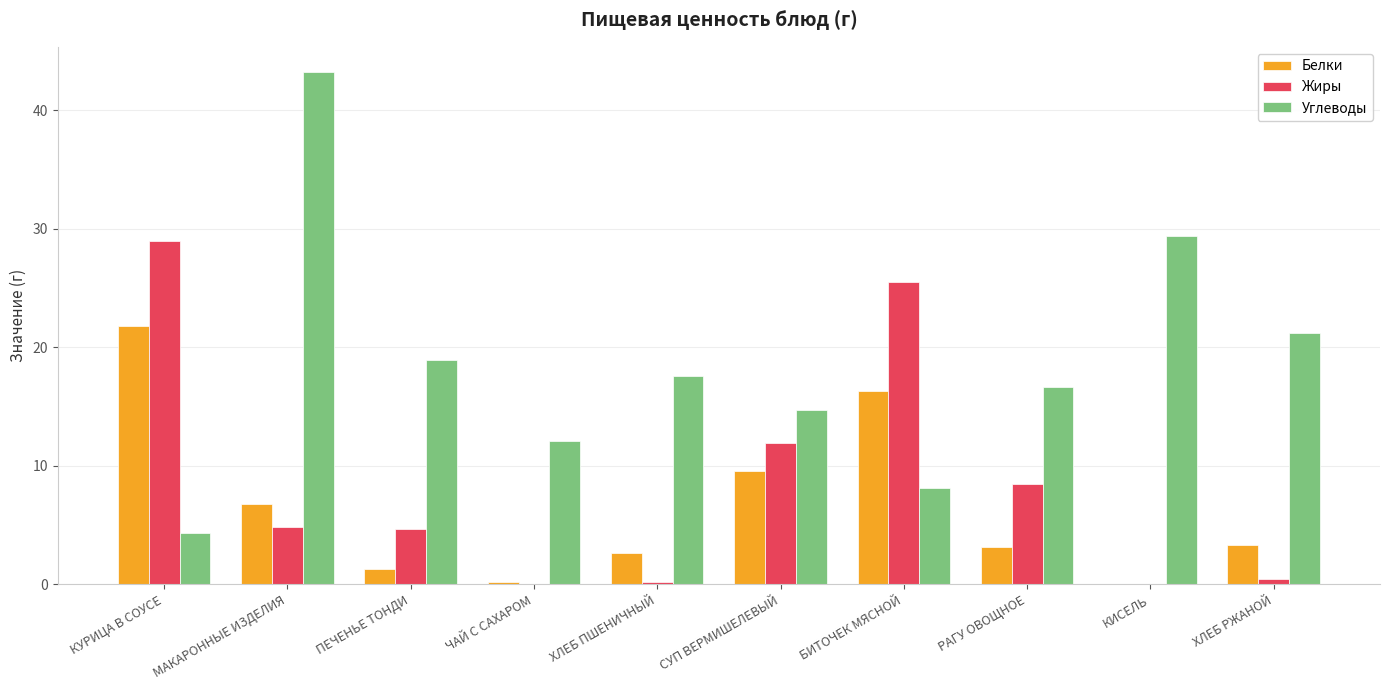

Read the Жиры value at БИТОЧЕК МЯСНОЙ.

25.5